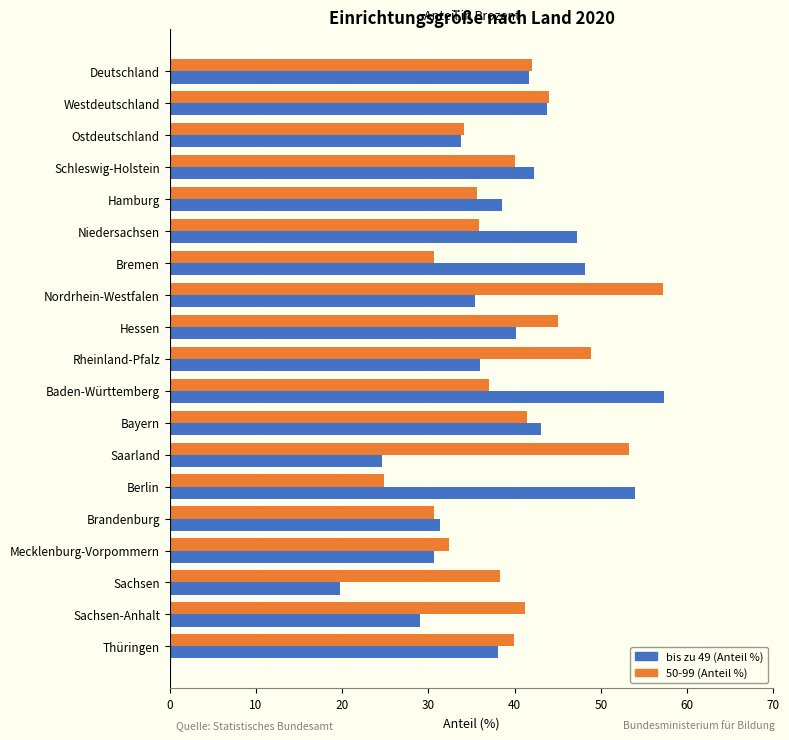

True or false: 50-99 (Anteil %) has a value of 39.9 at Thüringen.

True